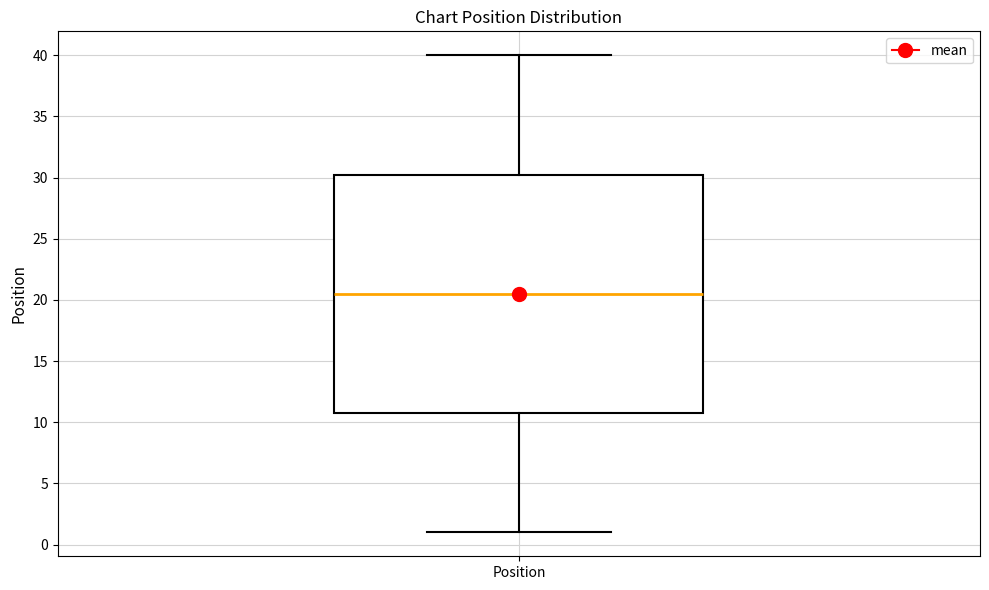

Read this box plot against the y-axis: the position of the median line, the range covered by the box, and the ends of both whiskers. The values are not printed on the chart, so give them approximately, as read against the axis.

median 20.5, box 11.0 to 30.5, whiskers 1.0 to 40.0